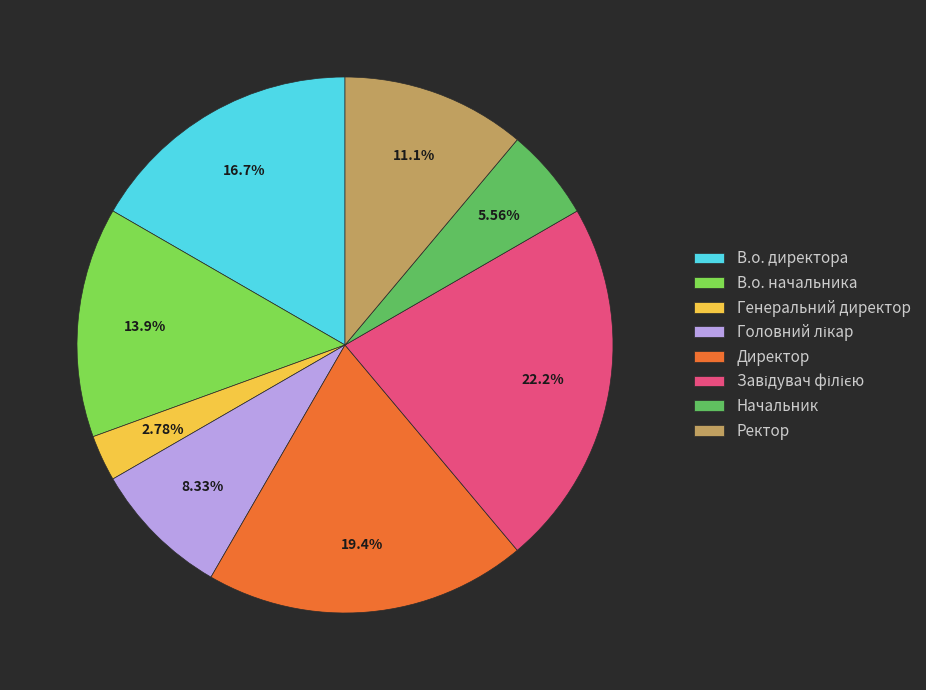

True or false: Начальник accounts for 6% of the total.

True